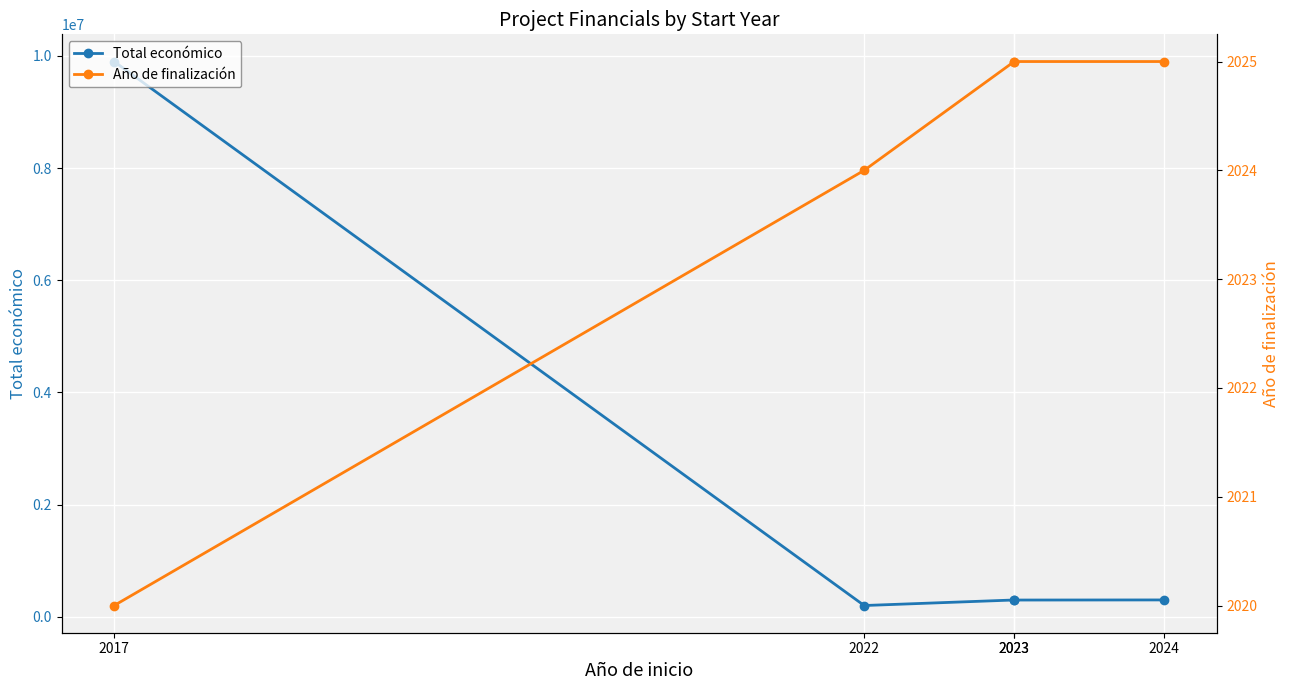

How many values in the Año de finalización series are below 2025?

2